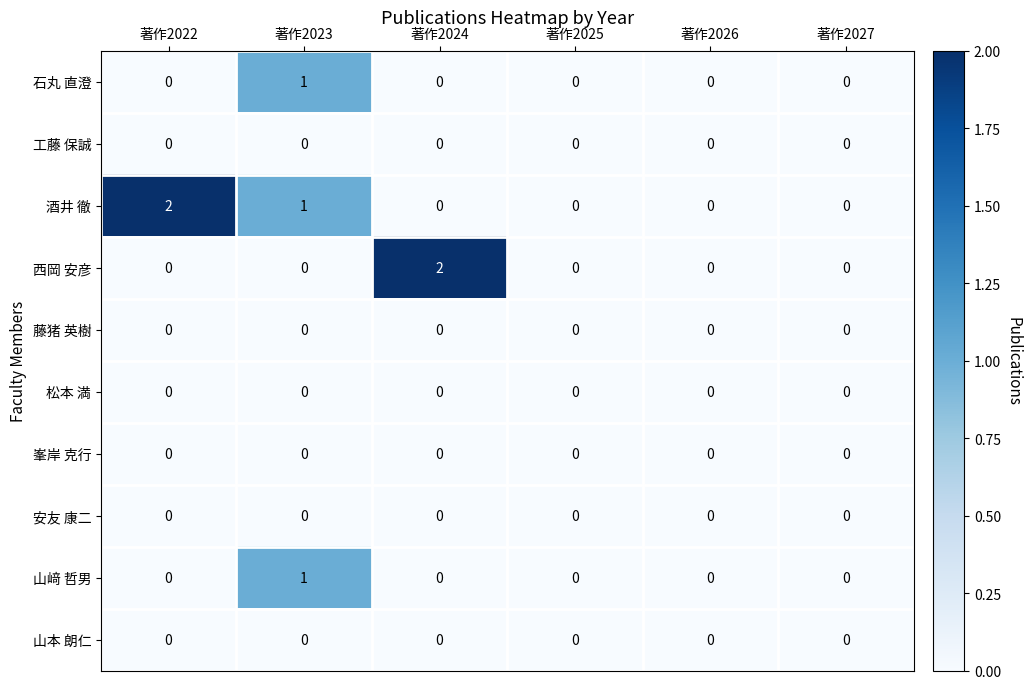

At which category is the sum across all series the highest?

著作2023